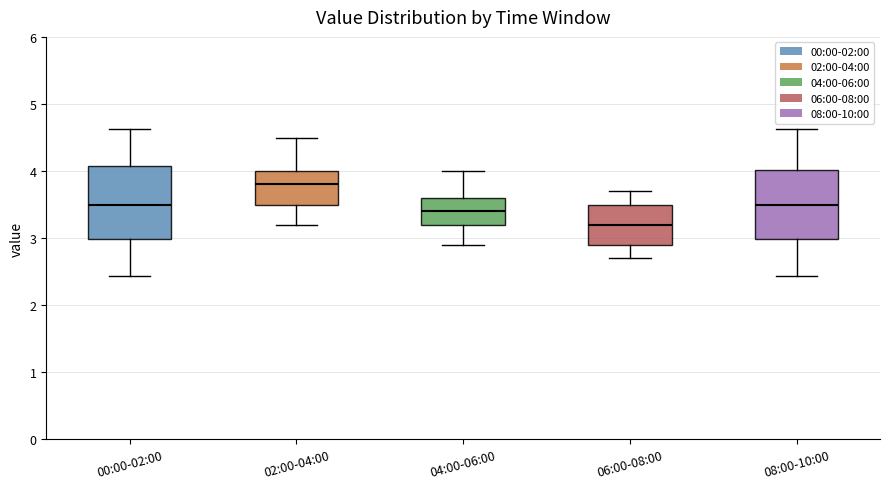

Reading left to right, transcribe this box plot: for each box, give where its median line is, the range the box spans, and where its two whiskers end, as read against the y-axis. The values are not printed on the chart, so give them approximately, as read against the axis.

00:00-02:00: median 3.5, box 3.0 to 4.1, whiskers 2.4 to 4.6
02:00-04:00: median 3.8, box 3.5 to 4.0, whiskers 3.2 to 4.5
04:00-06:00: median 3.4, box 3.2 to 3.6, whiskers 2.9 to 4.0
06:00-08:00: median 3.2, box 2.9 to 3.5, whiskers 2.7 to 3.7
08:00-10:00: median 3.5, box 3.0 to 4.0, whiskers 2.4 to 4.6